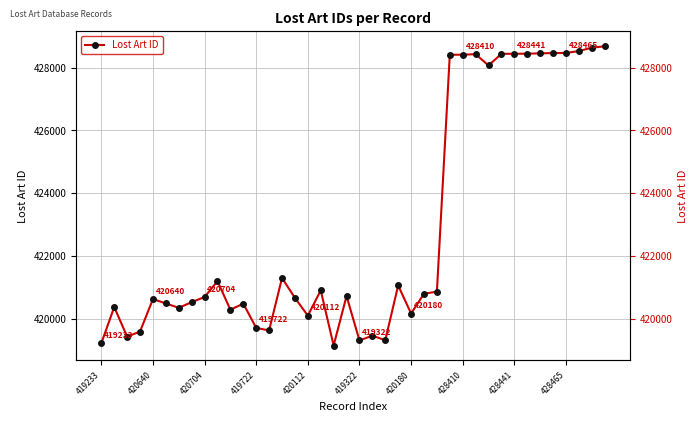

Read the value at 26, to the nearest 100.

420900